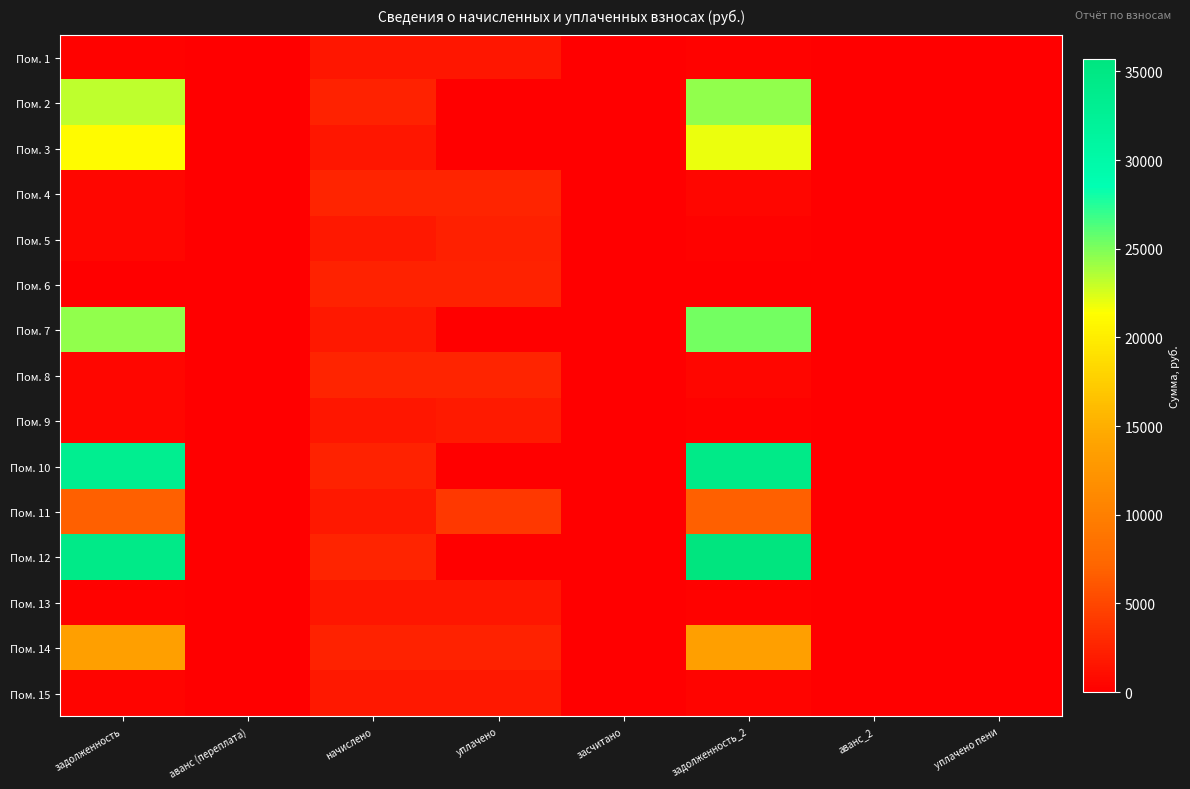

List the series in order of their peak value, highest first.

Пом. 12, Пом. 10, Пом. 7, Пом. 2, Пом. 3, Пом. 14, Пом. 11, Пом. 4, Пом. 8, Пом. 6, Пом. 5, Пом. 9, Пом. 15, Пом. 13, Пом. 1